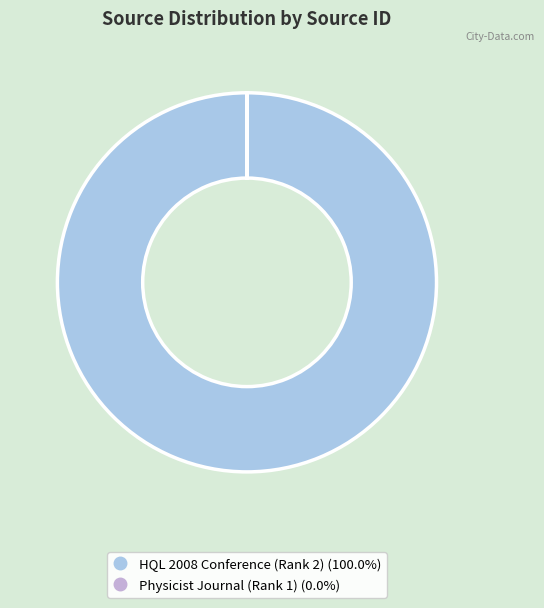

Is there a majority slice in this chart?

Yes